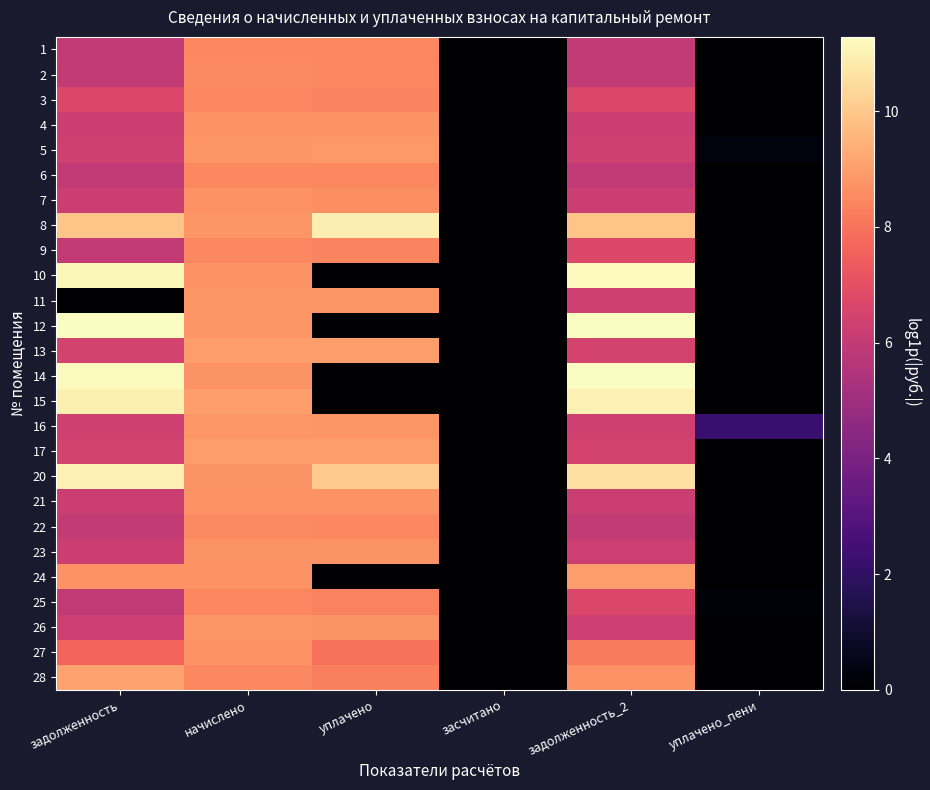

Rank the series by their maximum value, from lowest to highest.

25, 1, 6, 9, 3, 22, 2, 7, 27, 21, 4, 23, 26, 11, 16, 5, 24, 13, 17, 28, 8, 15, 20, 10, 14, 12